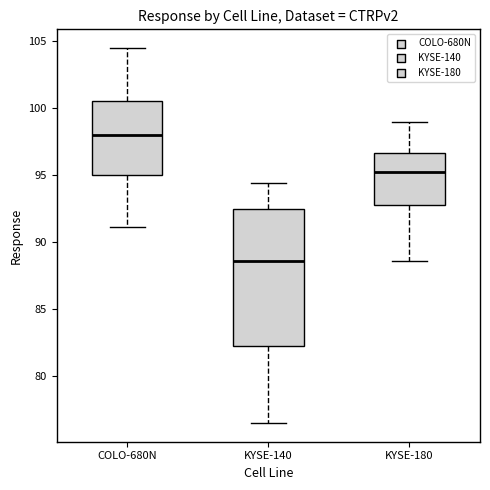

Which box has the highest median line?

COLO-680N